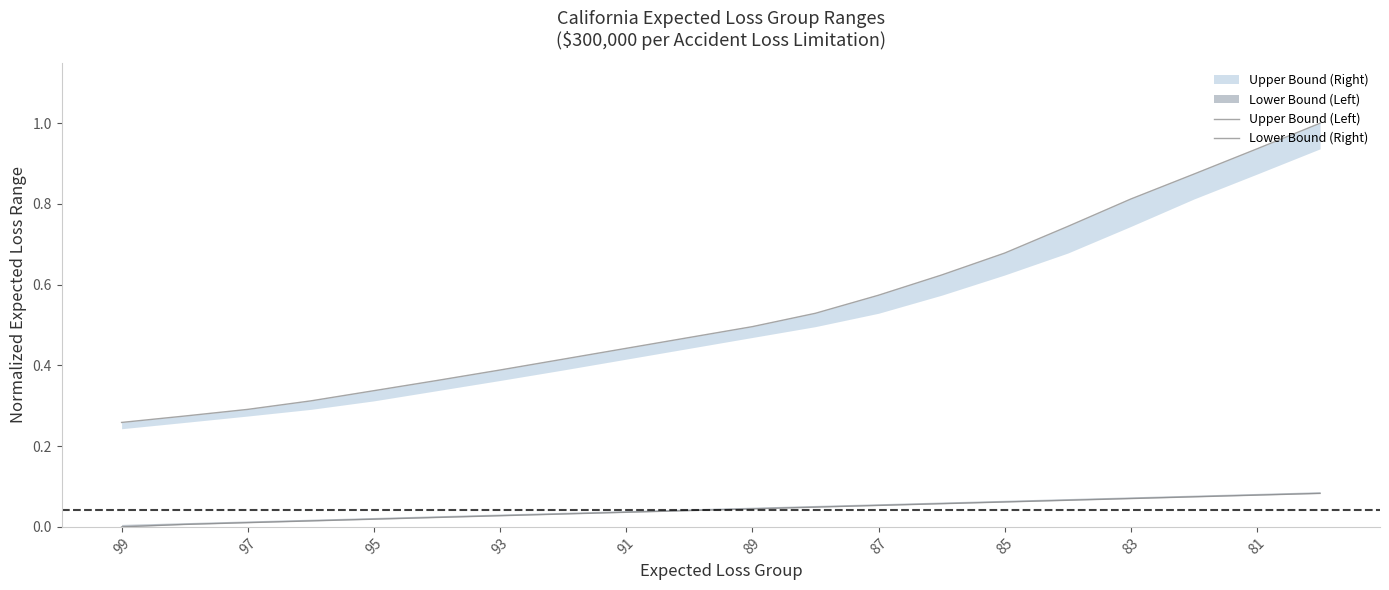

True or false: Lower Bound (Right) and Upper Bound (Left) cross at least once.

False